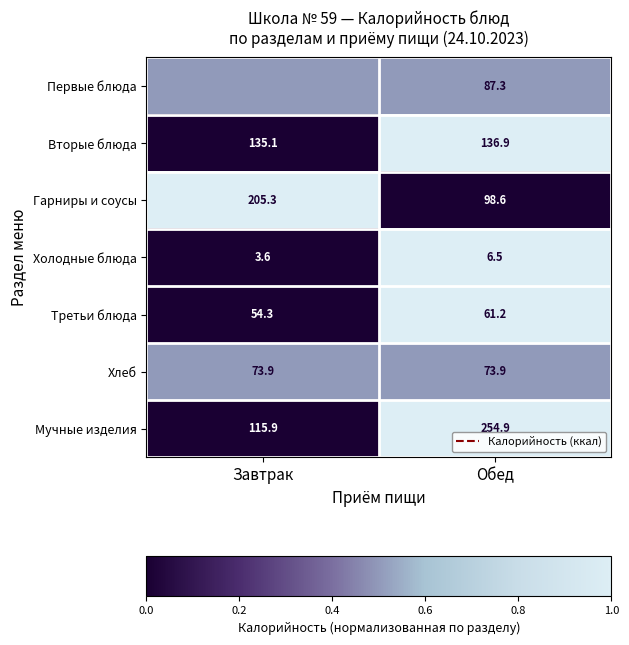

What is the spread (max minus min) of values at Обед?

248.4